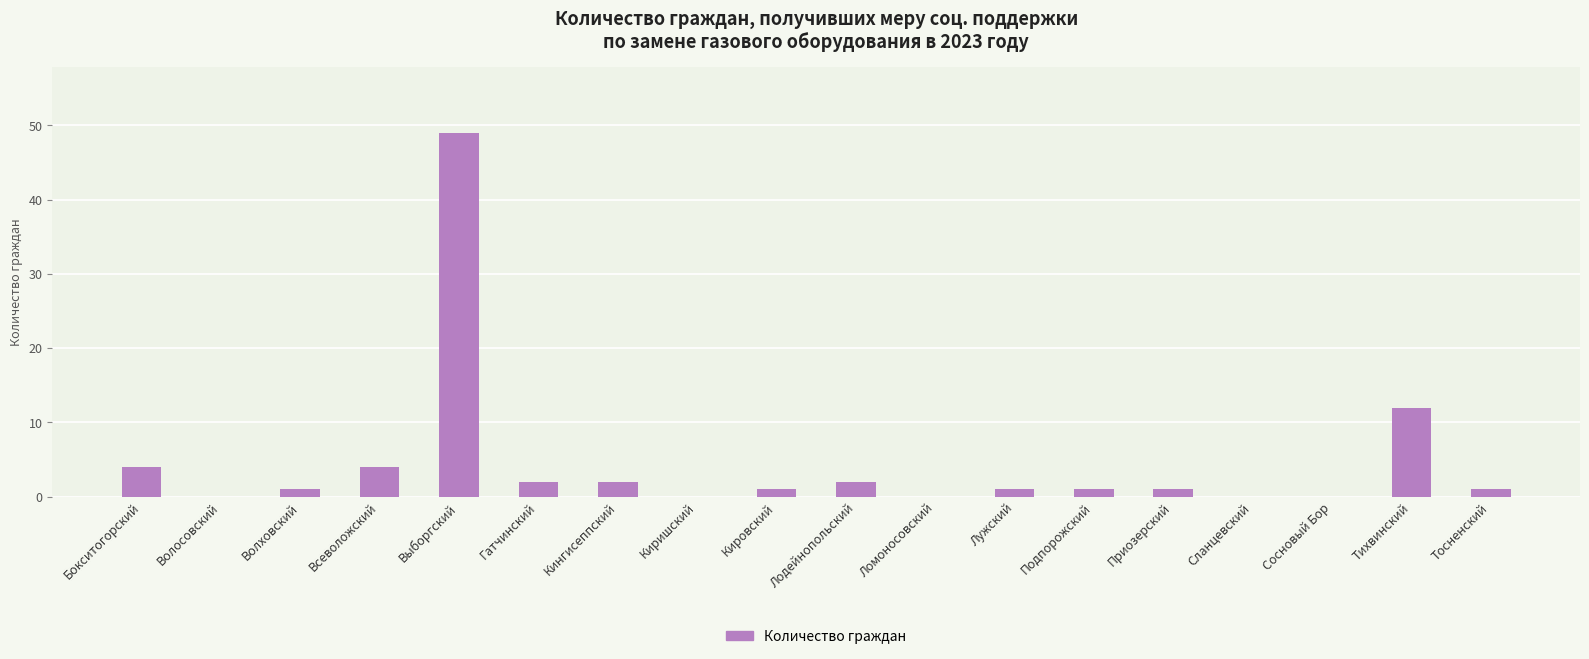

The value at Тихвинский is 12. True or false?

True